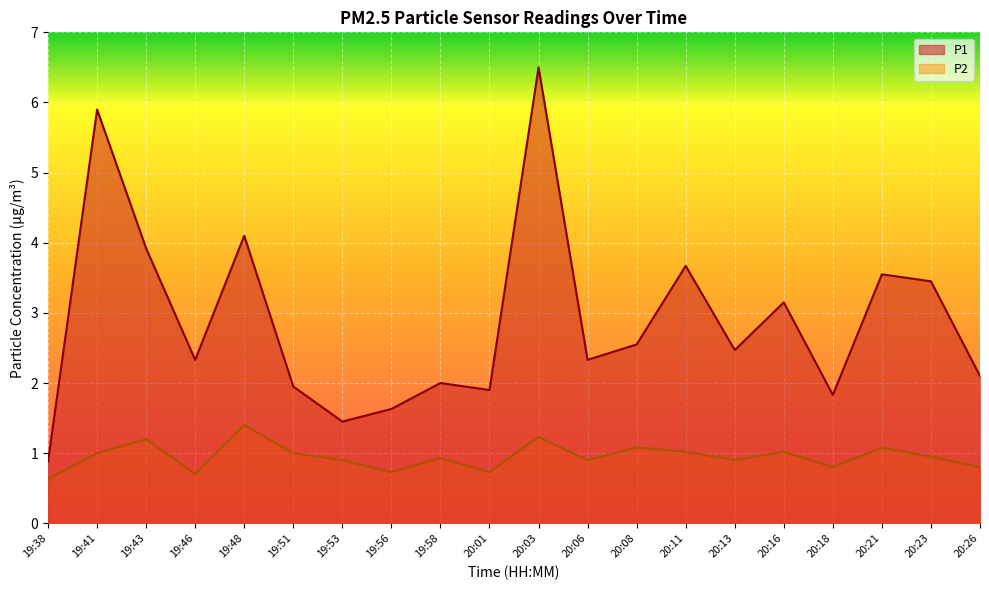

Reading left to right, extract all data points from this chart.

P1: 0.9	5.9	3.9	2.3	4.1	1.9	1.4	1.6	2.0	1.9	6.5	2.3	2.5	3.7	2.5	3.1	1.8	3.5	3.5	2.1
P2: 0.6	1.0	1.2	0.7	1.4	1.0	0.9	0.7	0.9	0.7	1.2	0.9	1.1	1.0	0.9	1.0	0.8	1.1	0.9	0.8